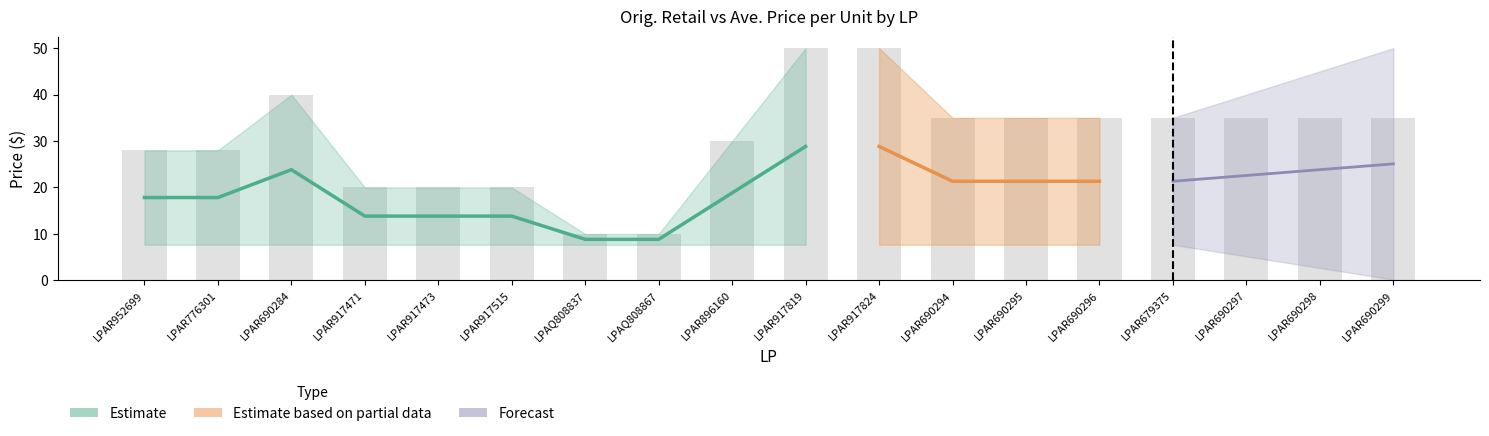

Is it true that Ave. Price per Unit equals 11.6 at LPAR776301?

False